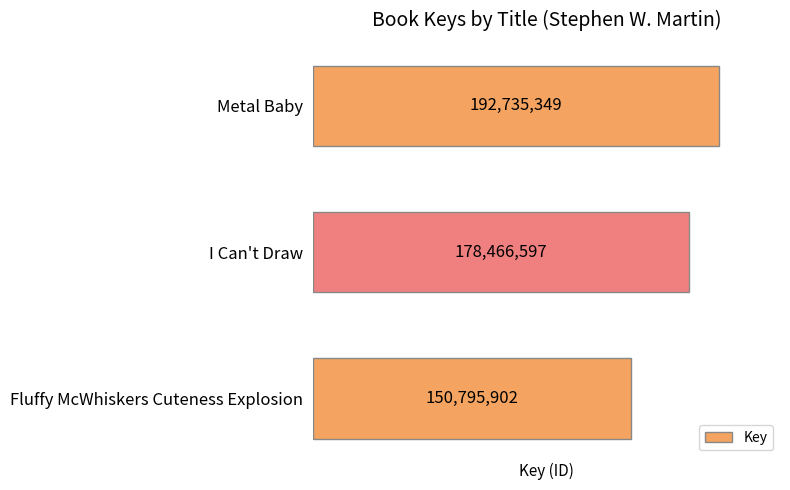

List the labels in order of value, smallest first.

Fluffy McWhiskers Cuteness Explosion, I Can't Draw, Metal Baby